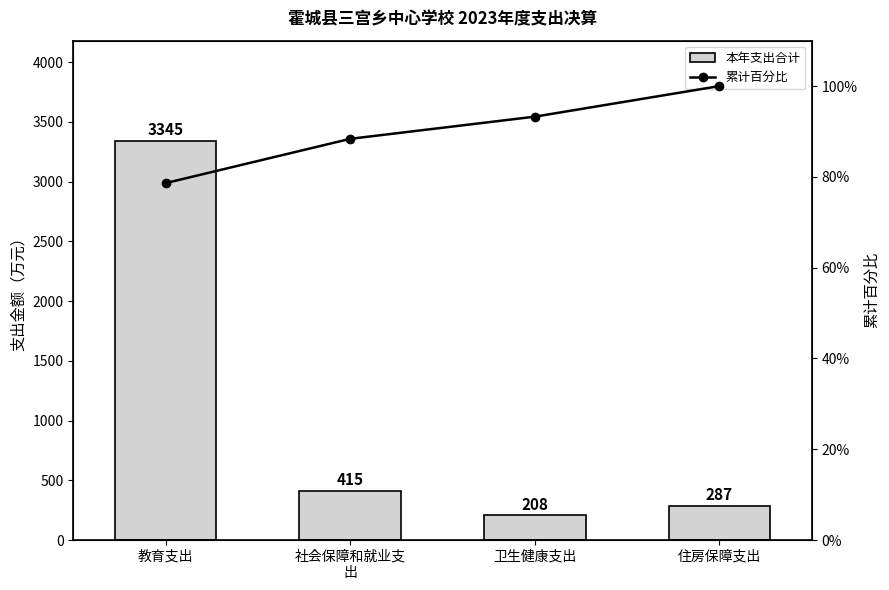

Which series has the largest total across all categories?

本年支出合计